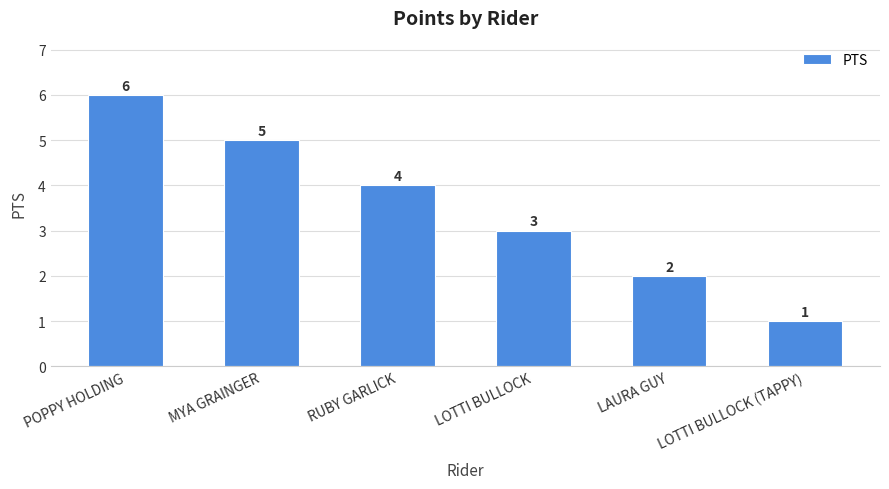

Count the values in the range 2 to 5.

4